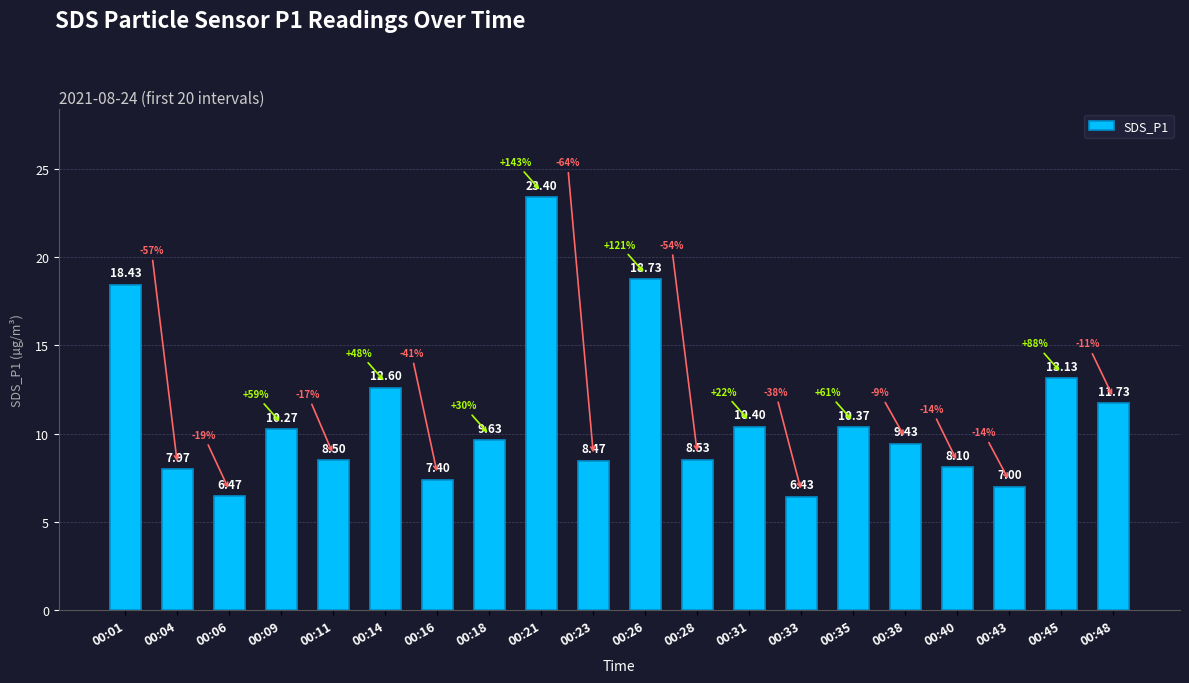

Which label corresponds to the largest value in the chart?

00:21